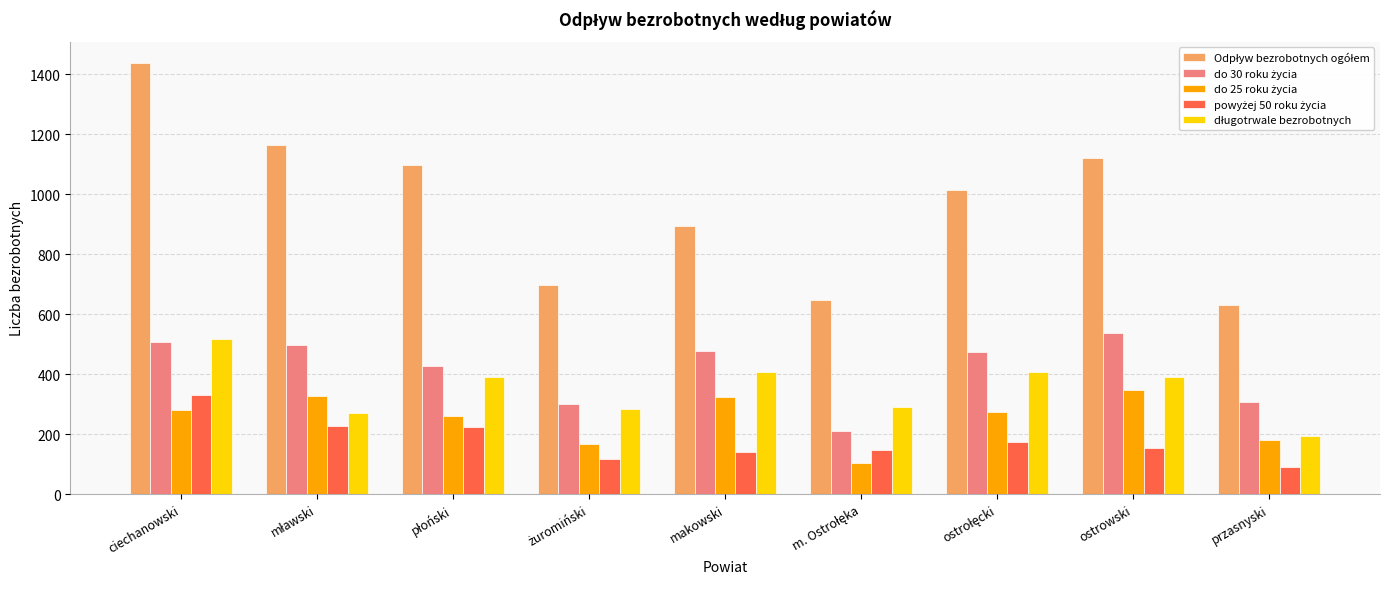

What is the minimum value shown in the chart?

91